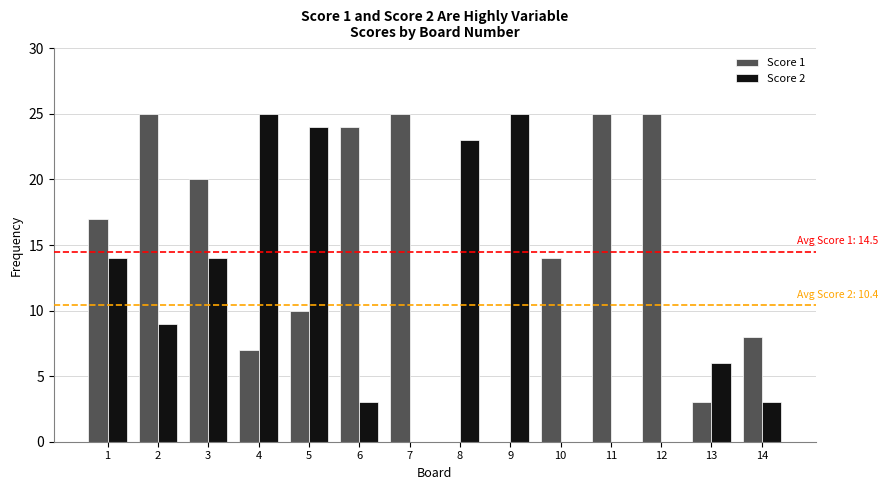

Reading left to right, what are all the values shown in this chart?

Score 1: 1=17	2=25	3=20	4=7	5=10	6=24	7=25	8=0	9=0	10=14	11=25	12=25	13=3	14=8
Score 2: 1=14	2=9	3=14	4=25	5=24	6=3	7=0	8=23	9=25	10=0	11=0	12=0	13=6	14=3